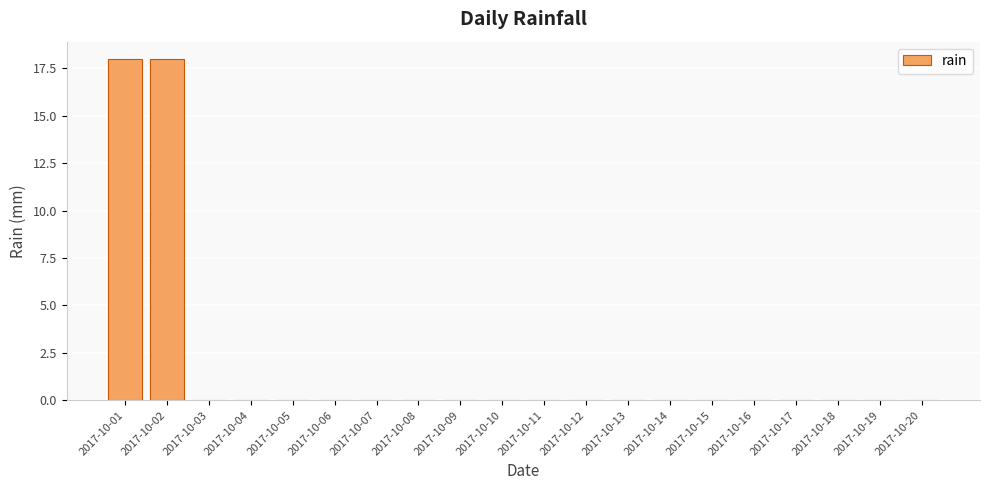

What is the sum of the values at 2017-10-09 and 2017-10-01?

18